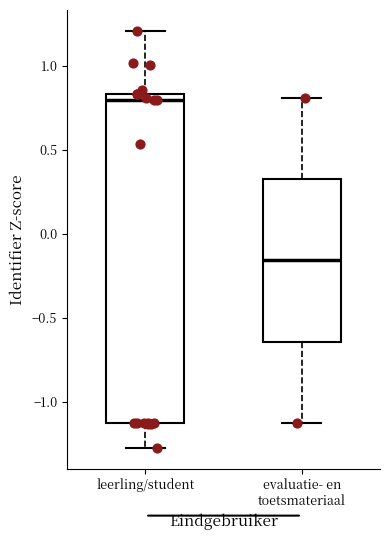

Reading left to right, transcribe this box plot: for each box, give where its median line is, the range the box spans, and where its two whiskers end, as read against the y-axis. The values are not printed on the chart, so give them approximately, as read against the axis.

leerling/student: median 0.80, box -1.15 to 0.85, whiskers -1.25 to 1.20
evaluatie- en toetsmateriaal: median -0.15, box -0.65 to 0.30, whiskers -1.15 to 0.80